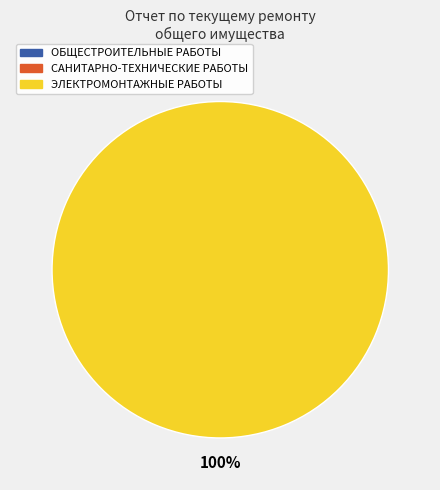

Does any single category account for the majority?

Yes